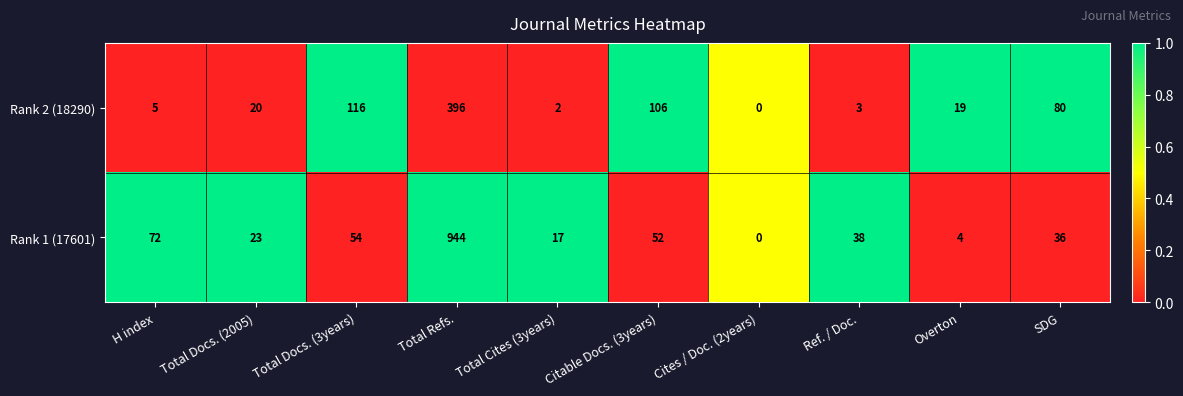

What is the average value of the Rank 1 (17601) series?

124